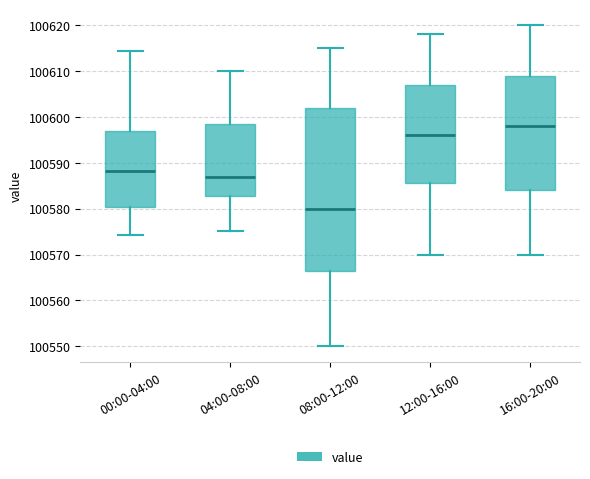

Which box has the lowest median line?

08:00-12:00